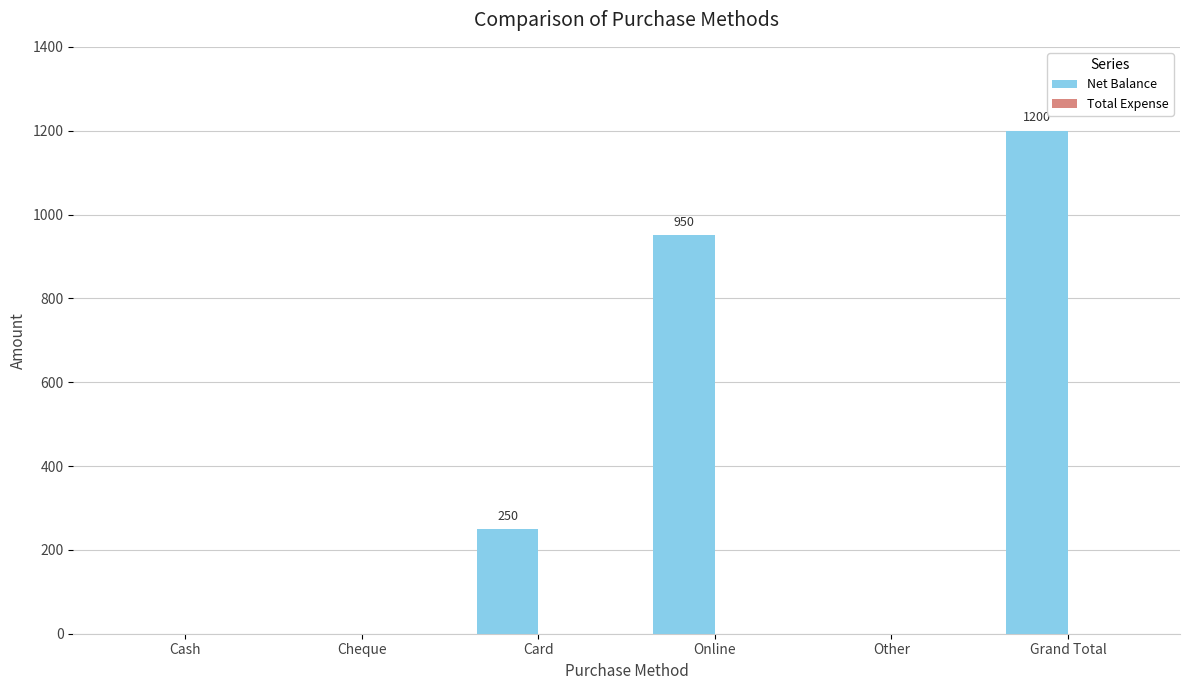

How many distinct data groups are displayed?

1